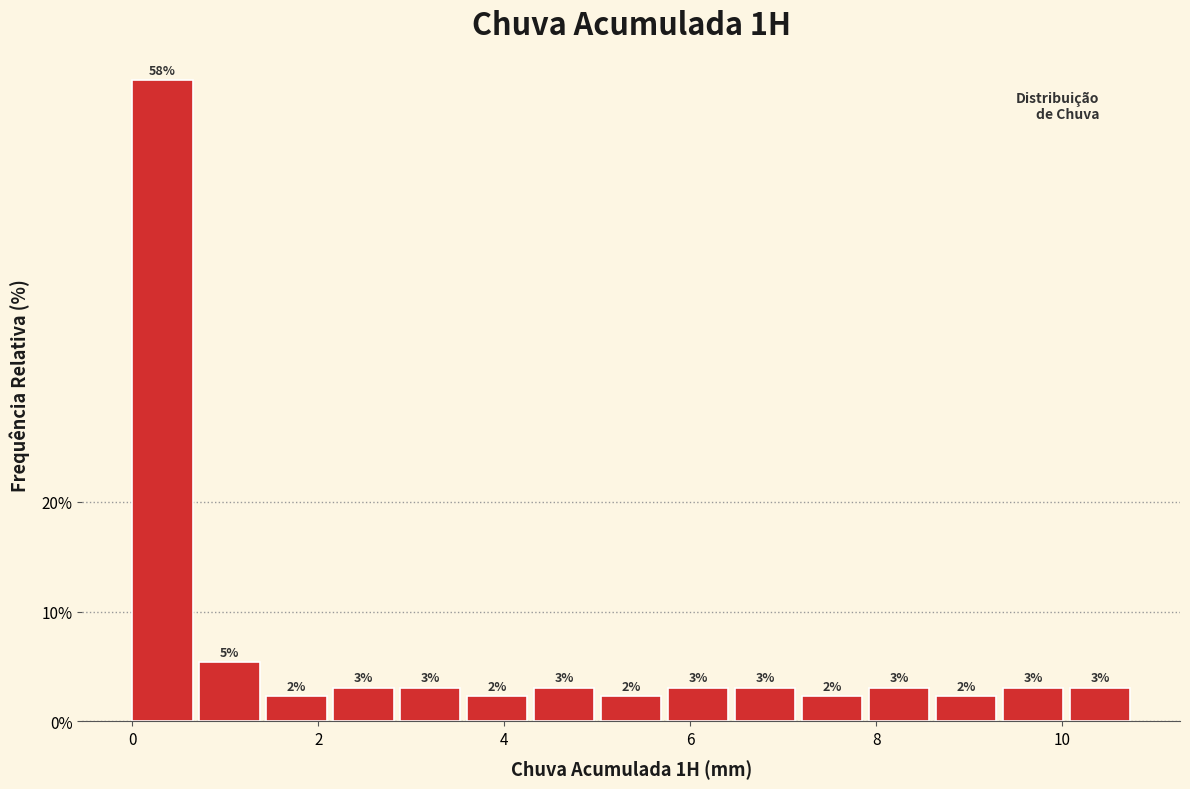

Read against the x-axis, roughly where is the centre of the tallest bar?

0.4